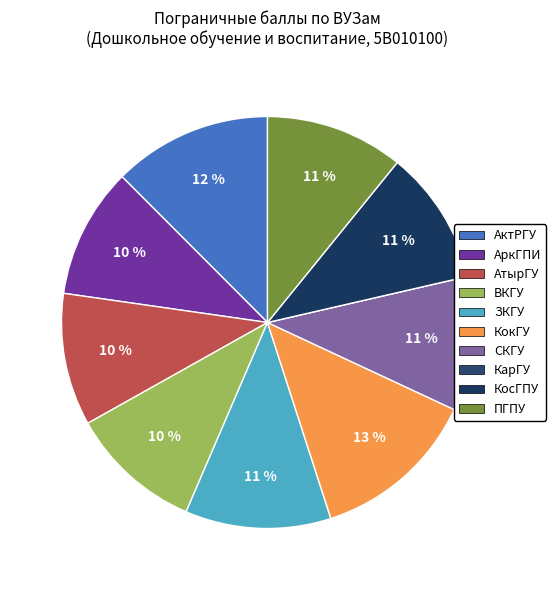

Is КарГУ the majority of the pie?

No